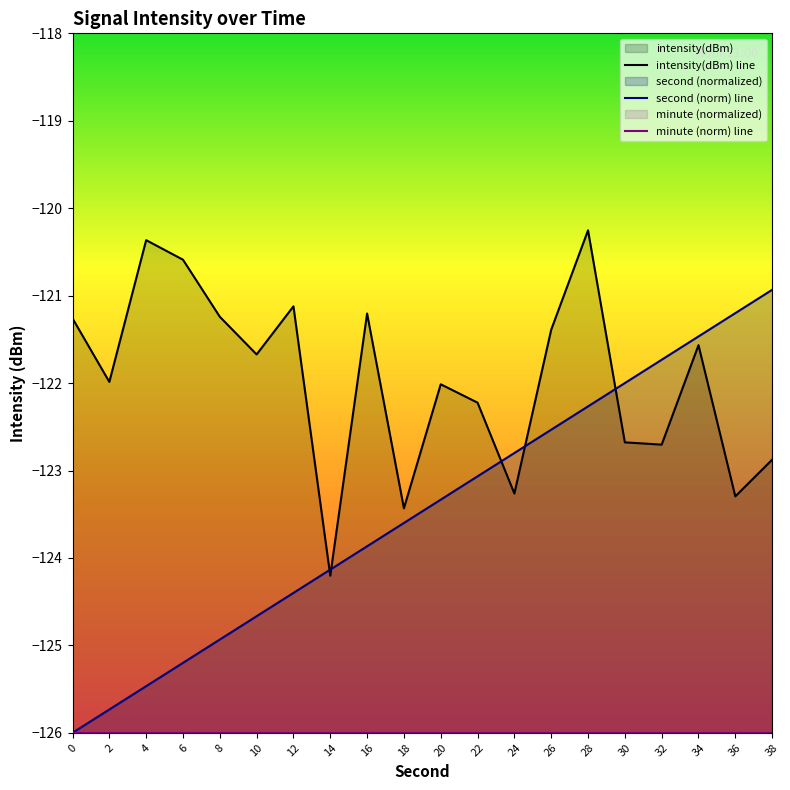

Between 18 and 6, which is larger?

6